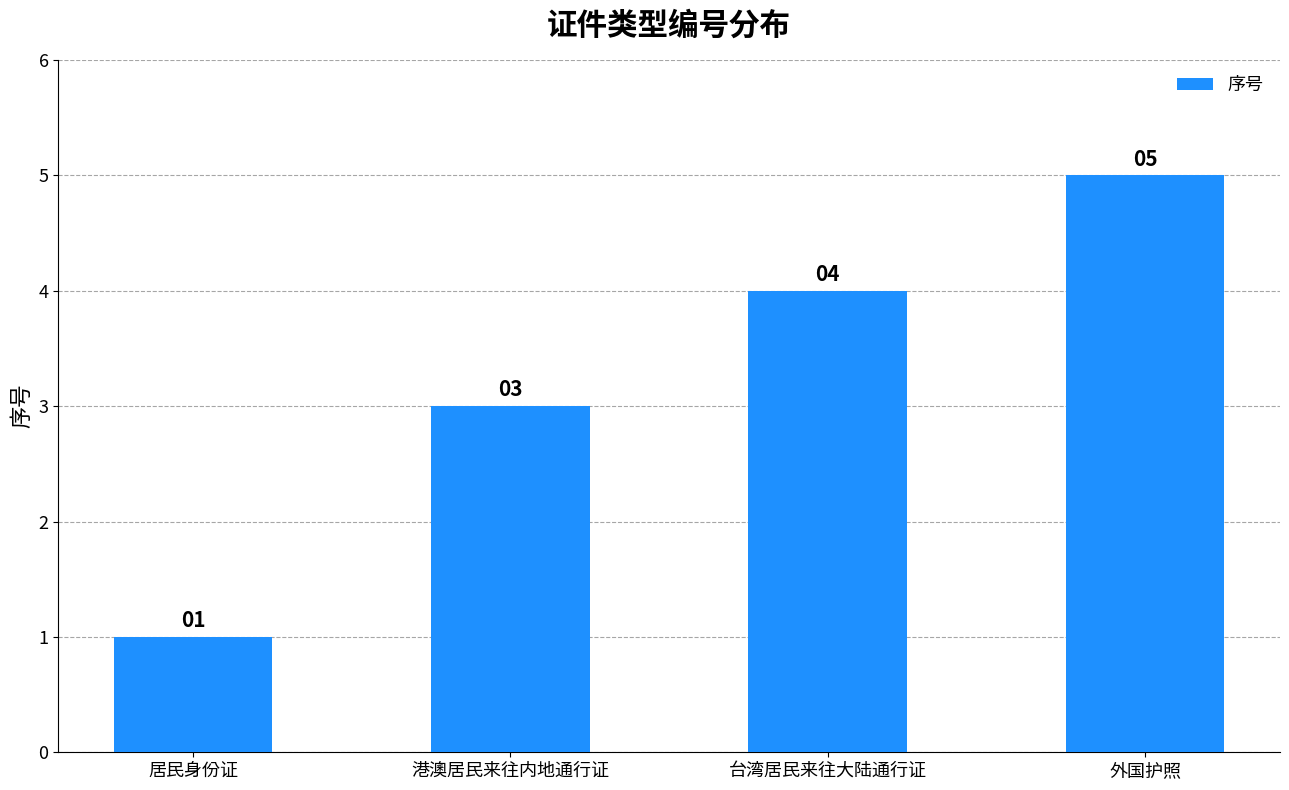

Which category has the highest value across all series?

外国护照